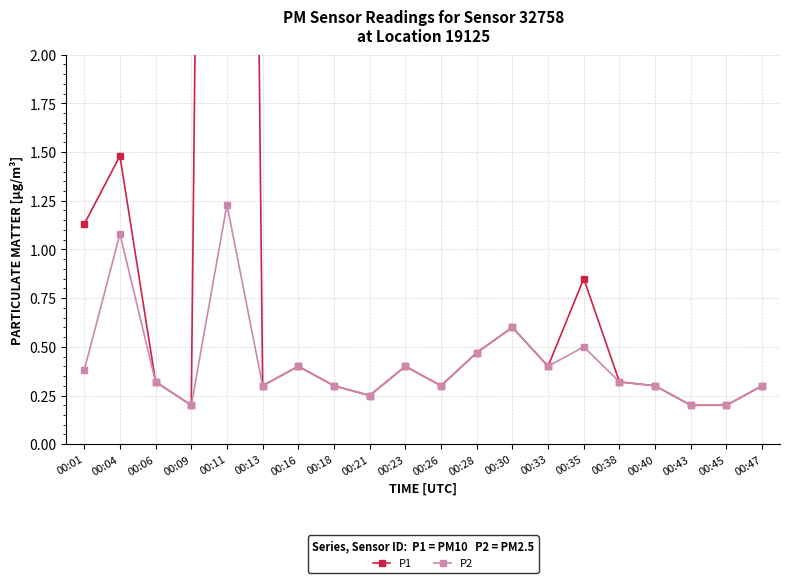

Is the value of P2 at 00:16 greater than the value of P1 at 00:11?

No